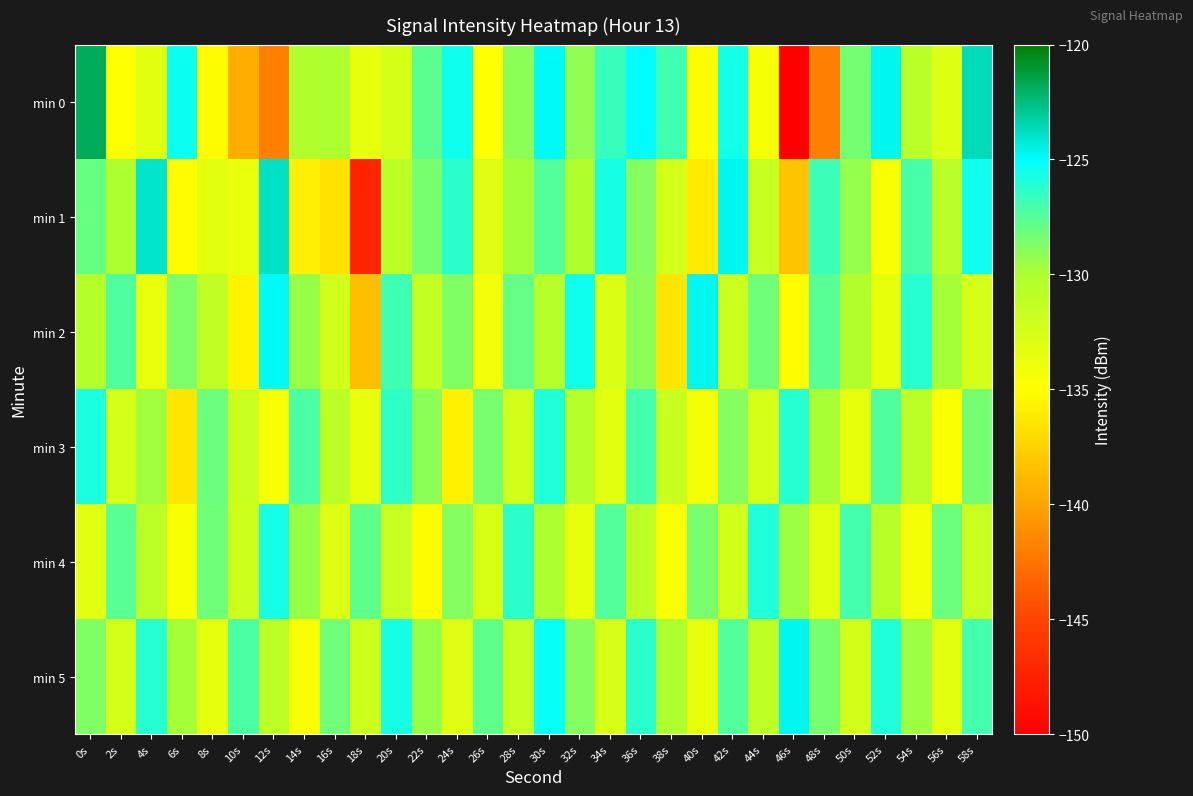

Reading left to right, what are all the values shown in this chart?

min 0: 0s=-121.8	2s=-135.0	4s=-133.3	6s=-125.3	8s=-135.2	10s=-139.5	12s=-141.9	14s=-130.2	16s=-130.0	18s=-133.6	20s=-132.4	22s=-127.7	24s=-125.4	26s=-134.9	28s=-129.0	30s=-124.9	32s=-129.2	34s=-126.6	36s=-125.0	38s=-126.8	40s=-135.2	42s=-125.5	44s=-134.5	46s=-149.9	48s=-141.8	50s=-128.4	52s=-124.8	54s=-130.9	56s=-132.9	58s=-123.7
min 1: 0s=-128.0	2s=-130.0	4s=-124.1	6s=-135.0	8s=-133.3	10s=-133.7	12s=-124.0	14s=-135.8	16s=-136.6	18s=-147.3	20s=-131.0	22s=-128.5	24s=-126.3	26s=-133.1	28s=-129.8	30s=-127.4	32s=-130.2	34s=-125.7	36s=-128.9	38s=-132.4	40s=-136.1	42s=-124.8	44s=-131.5	46s=-138.2	48s=-126.7	50s=-129.3	52s=-134.6	54s=-127.1	56s=-130.8	58s=-125.5
min 2: 0s=-130.5	2s=-127.3	4s=-133.8	6s=-128.6	8s=-131.2	10s=-135.7	12s=-124.9	14s=-129.4	16s=-132.1	18s=-138.6	20s=-126.8	22s=-131.3	24s=-128.7	26s=-134.2	28s=-127.9	30s=-130.6	32s=-125.4	34s=-132.8	36s=-129.1	38s=-136.4	40s=-124.7	42s=-131.9	44s=-128.3	46s=-135.1	48s=-127.6	50s=-130.3	52s=-133.7	54s=-126.2	56s=-129.8	58s=-132.5
min 3: 0s=-125.8	2s=-132.4	4s=-129.7	6s=-136.3	8s=-128.1	10s=-131.8	12s=-134.5	14s=-127.2	16s=-130.9	18s=-133.6	20s=-126.4	22s=-129.1	24s=-135.8	26s=-128.5	28s=-132.2	30s=-125.9	32s=-130.6	34s=-133.3	36s=-127.0	38s=-131.7	40s=-134.4	42s=-128.8	44s=-132.5	46s=-126.2	48s=-129.9	50s=-133.6	52s=-127.3	54s=-131.0	56s=-134.7	58s=-128.4
min 4: 0s=-133.2	2s=-127.6	4s=-130.9	6s=-134.6	8s=-128.3	10s=-132.0	12s=-125.7	14s=-129.4	16s=-133.1	18s=-127.8	20s=-131.5	22s=-135.2	24s=-128.9	26s=-132.6	28s=-126.3	30s=-130.0	32s=-133.7	34s=-127.4	36s=-131.1	38s=-134.8	40s=-128.5	42s=-132.2	44s=-125.9	46s=-129.6	48s=-133.3	50s=-127.0	52s=-130.7	54s=-134.4	56s=-128.1	58s=-131.8
min 5: 0s=-128.7	2s=-132.4	4s=-126.1	6s=-129.8	8s=-133.5	10s=-127.2	12s=-130.9	14s=-134.6	16s=-128.3	18s=-132.0	20s=-125.7	22s=-129.4	24s=-133.1	26s=-127.8	28s=-131.5	30s=-125.2	32s=-128.9	34s=-132.6	36s=-126.3	38s=-130.0	40s=-133.7	42s=-127.4	44s=-131.1	46s=-124.8	48s=-128.5	50s=-132.2	52s=-125.9	54s=-129.6	56s=-133.3	58s=-127.0